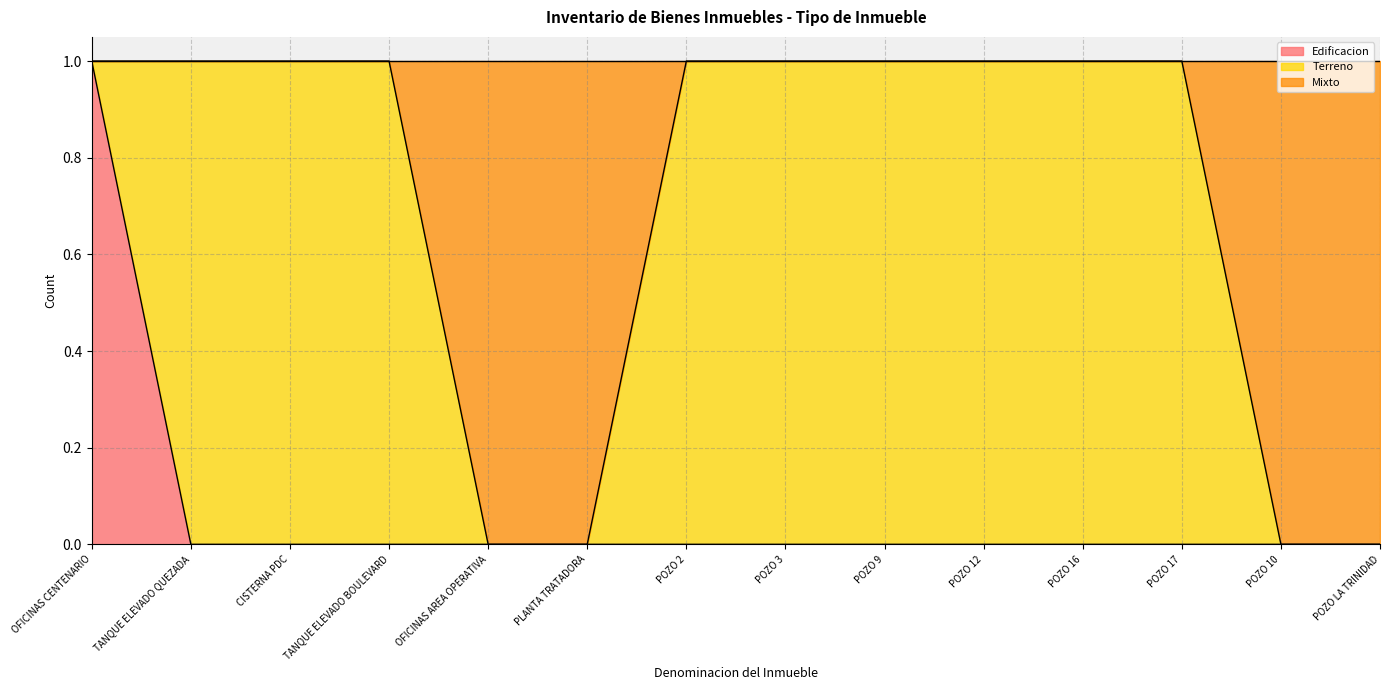

Which has a higher value, PLANTA TRATADORA or POZO 17?

PLANTA TRATADORA